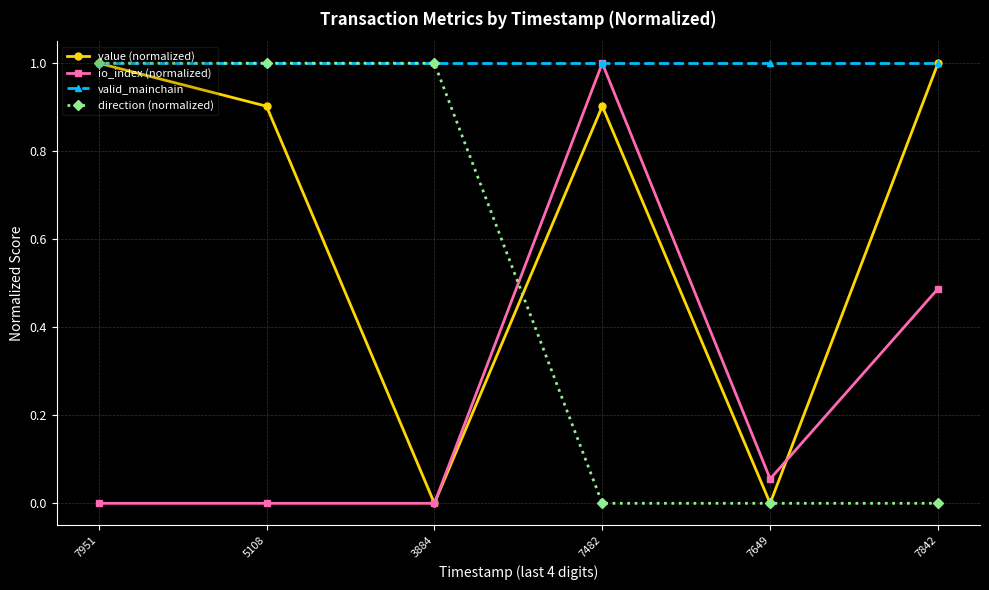

What is the label of the 5th point from the right?

5108